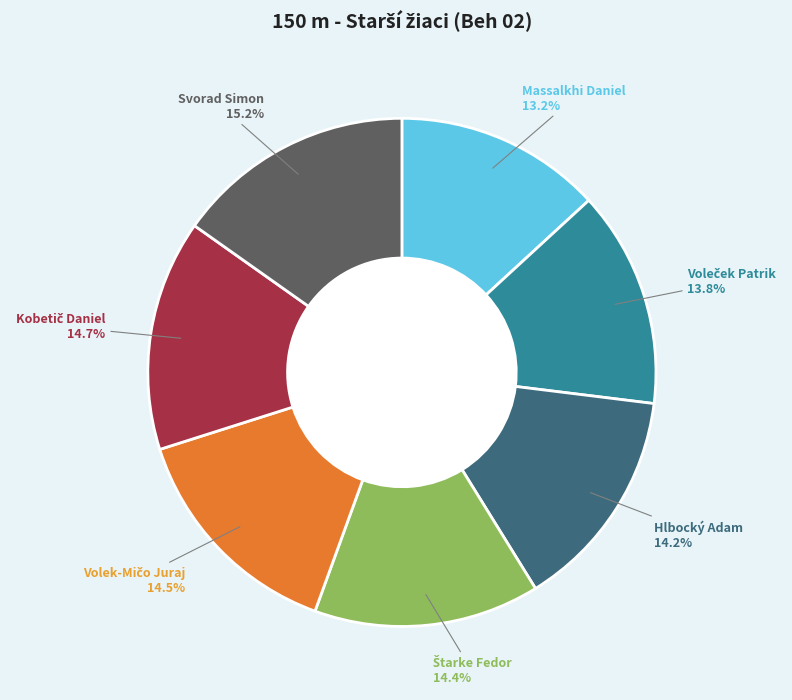

Which slice is the smallest?

Massalkhi Daniel